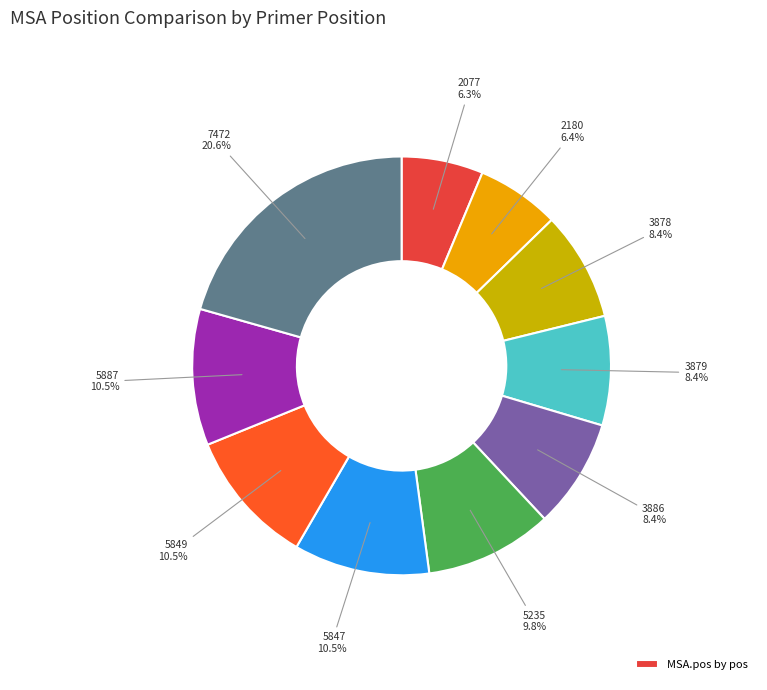

Is there any slice that represents more than half of the pie?

No